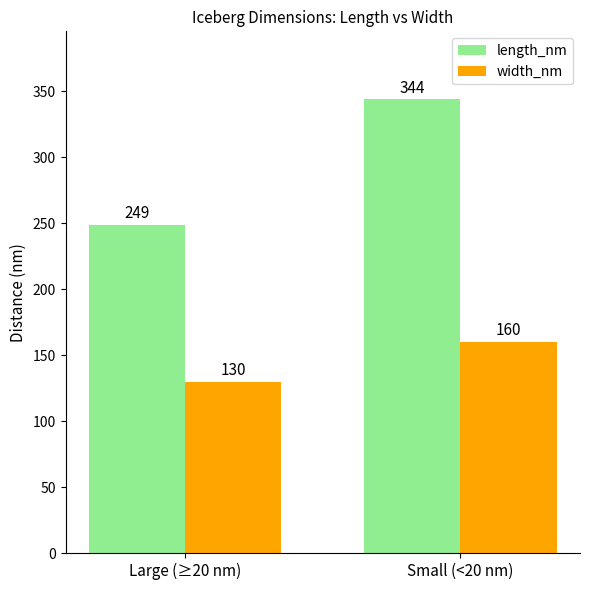

Is it true that length_nm equals 249 at Large (≥20 nm)?

True